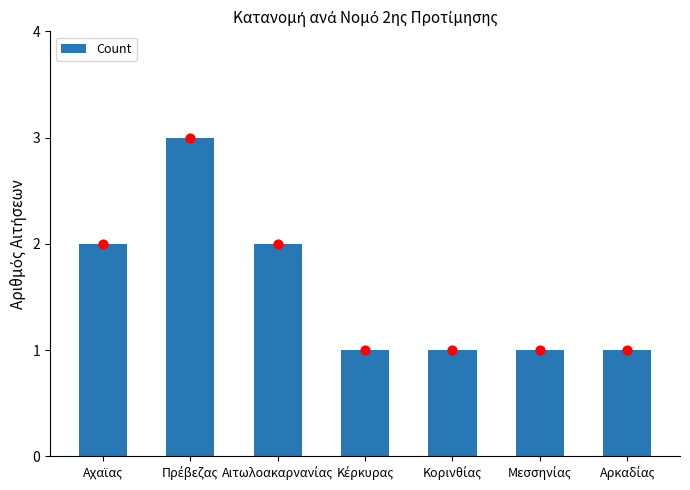

Between Αχαϊας and Κέρκυρας, which is larger?

Αχαϊας